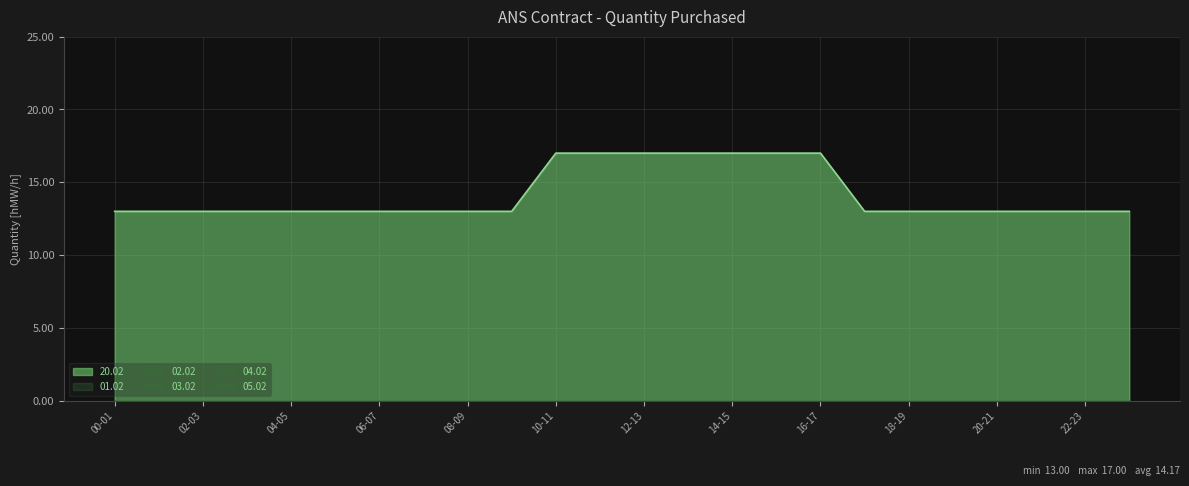

What is the greatest value displayed?

17